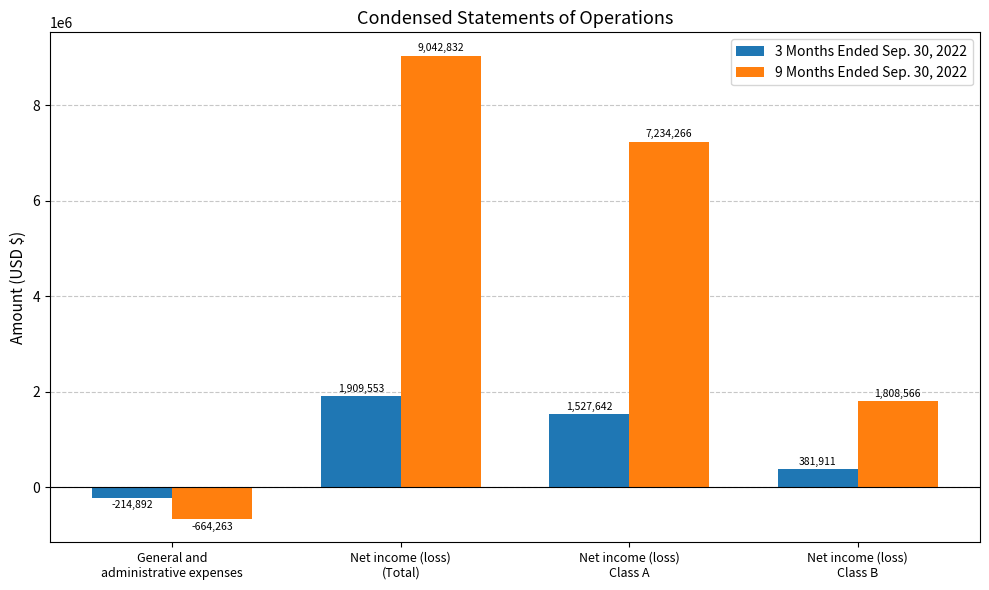

How many 9 Months Ended Sep. 30, 2022 values are between 1808566 and 9042832?

3